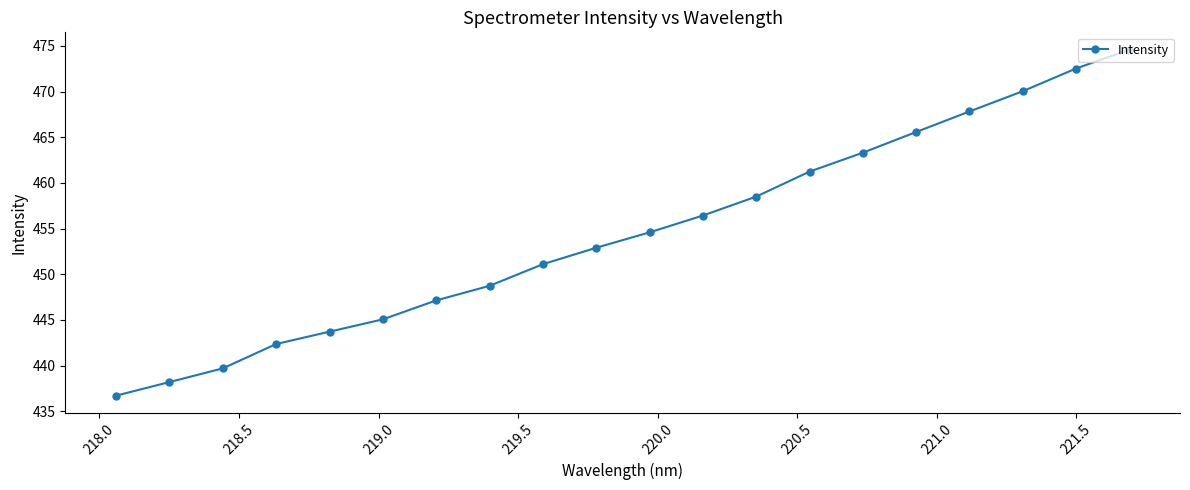

What is the smallest value displayed?

436.7